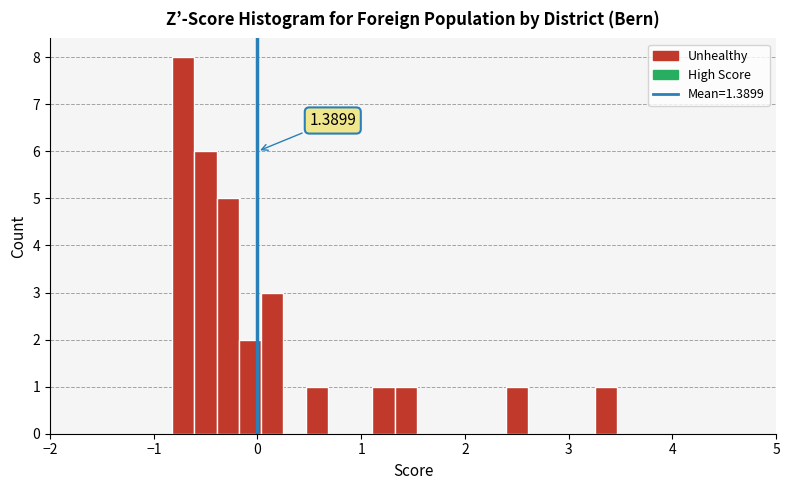

Read against the x-axis, roughly where is the centre of the tallest bar?

-0.7